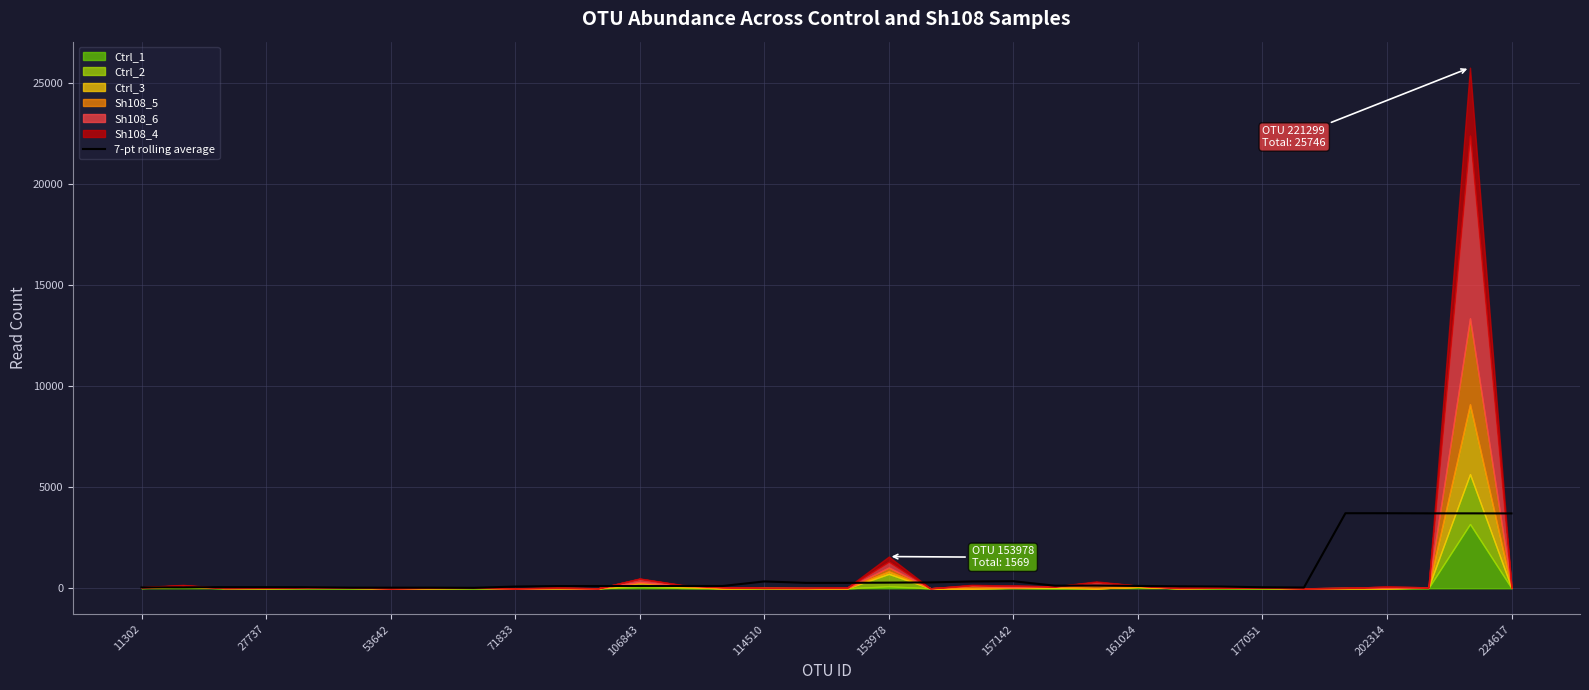

Does the chart have visible grid lines?

Yes